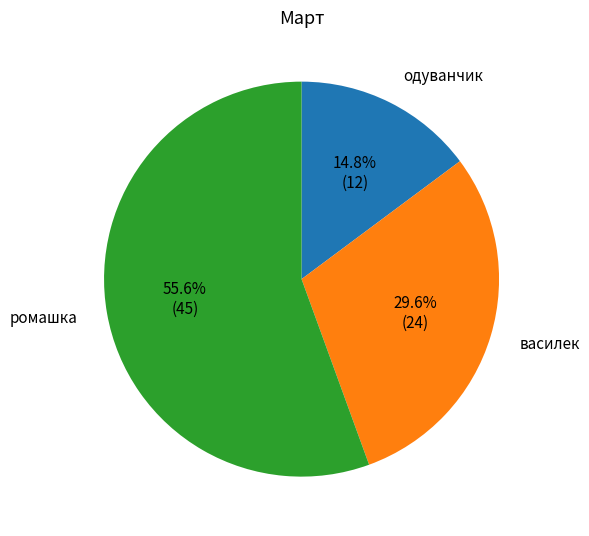

Is the sum of василек and ромашка greater than half?

Yes